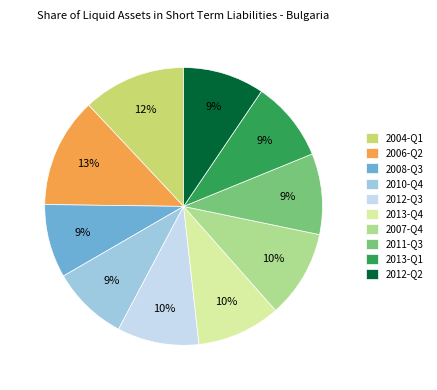

What percentage is the 2012-Q3 slice, to the nearest percent?

10%